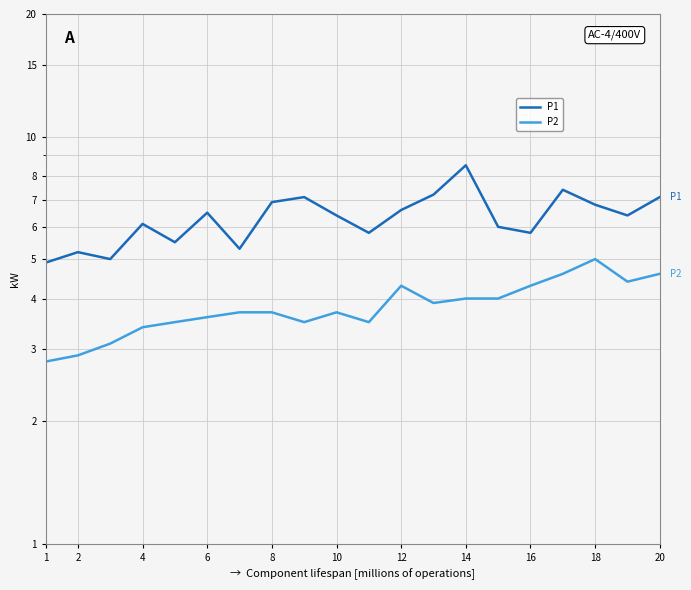

How many lines are shown in the chart?

2